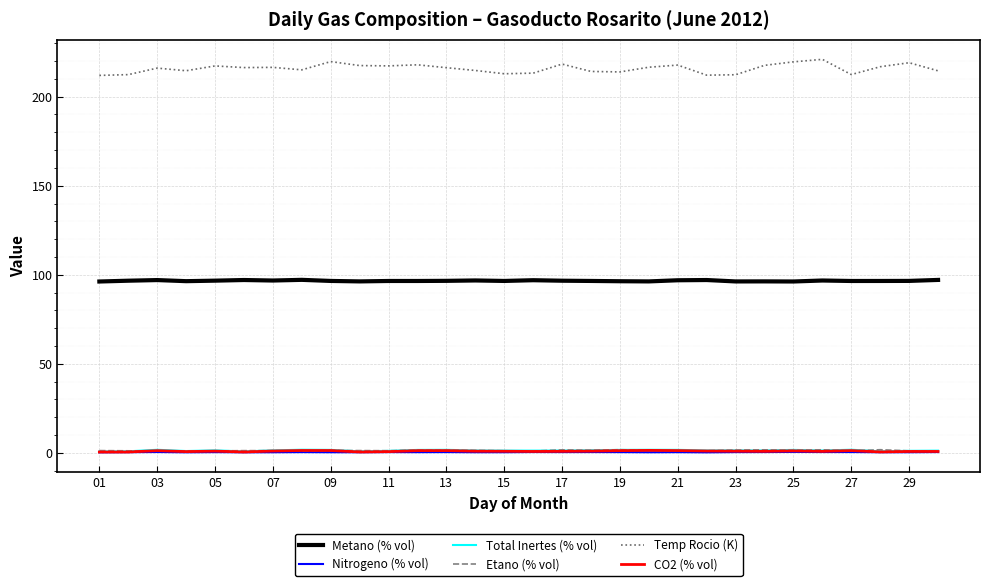

Which series has the widest spread of values?

Temp Rocio (K)